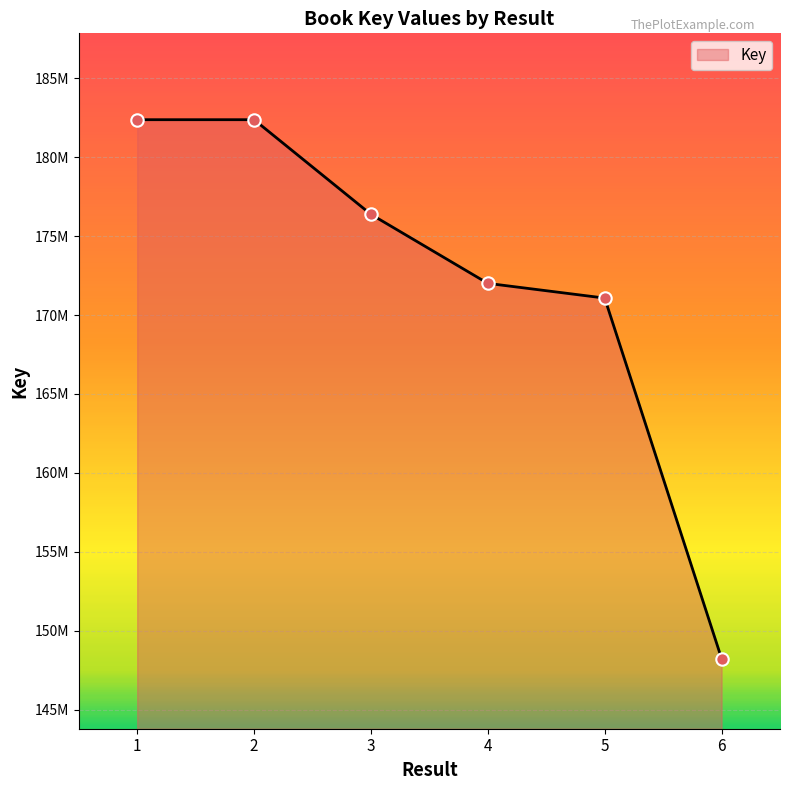

What is the change in value from 2 to 6?

-34135794